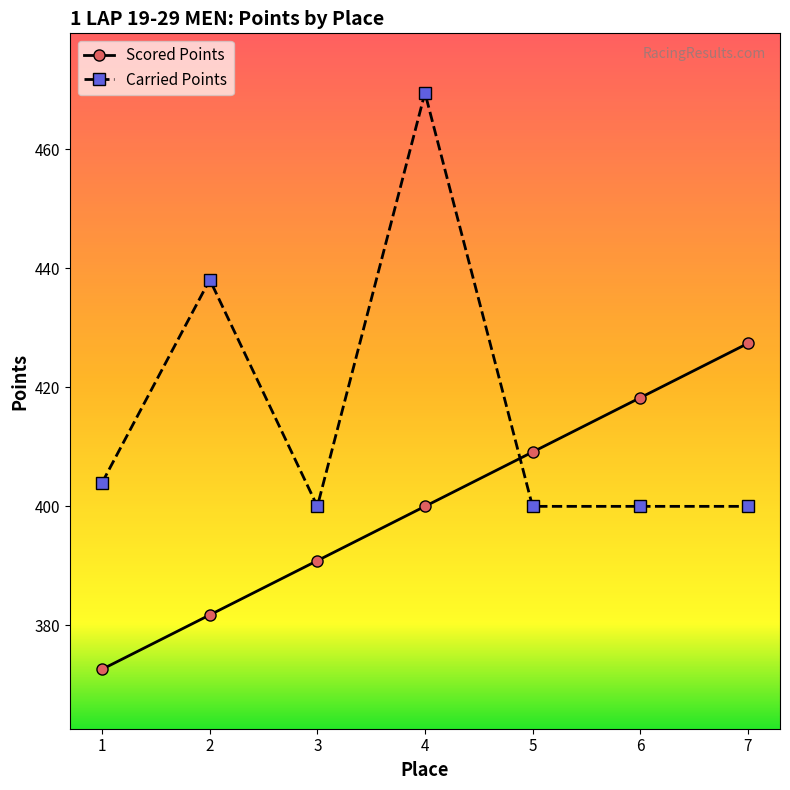

Rank the series by their average value, from highest to lowest.

Carried Points, Scored Points